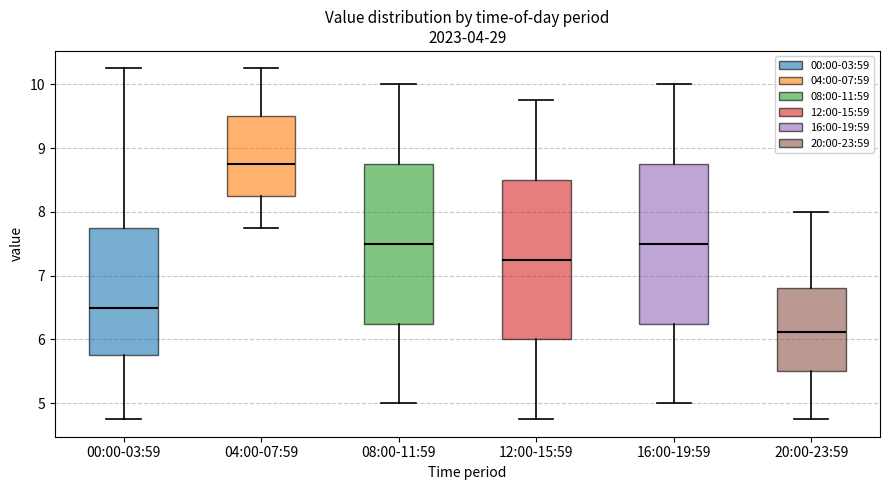

Which box has the lowest median line?

20:00-23:59